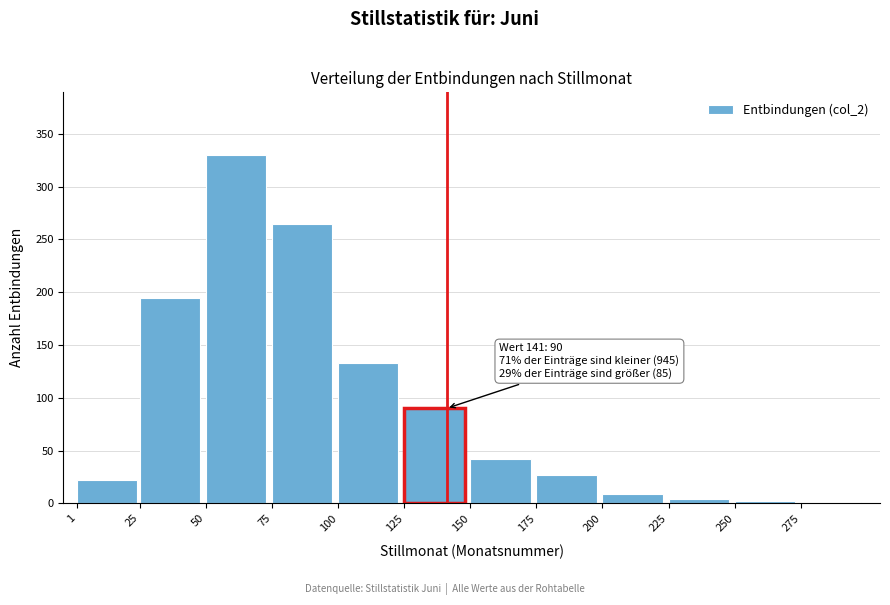

Approximately how many times larger is the value at 150 compared to 100?

0.3